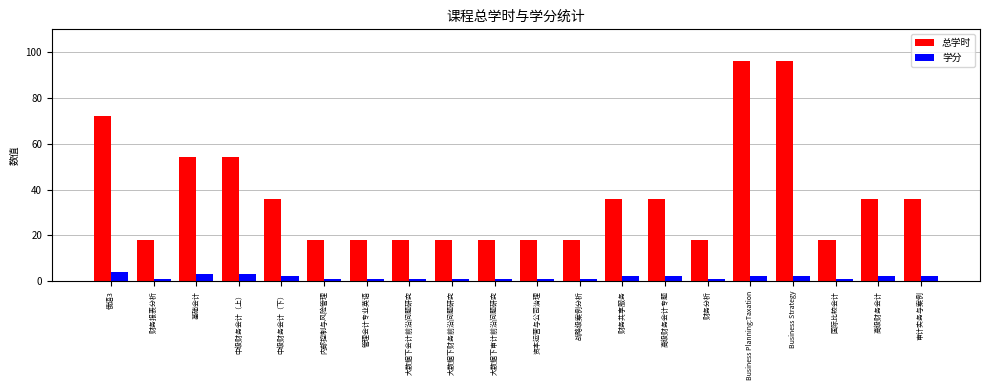

What is the sum of all 总学时 values?

732